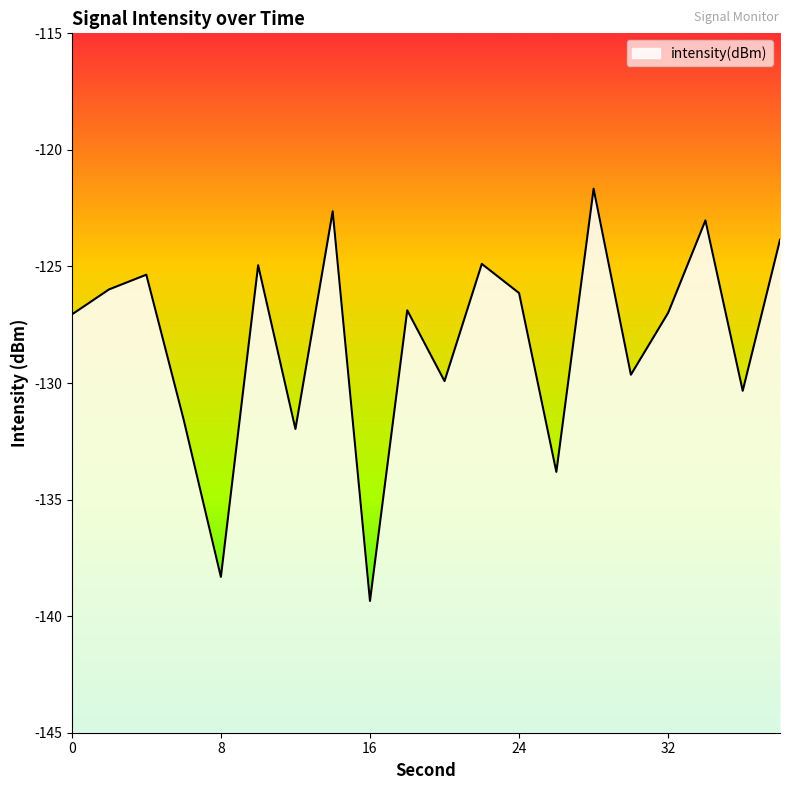

At which category does the chart reach its minimum across all series?

16